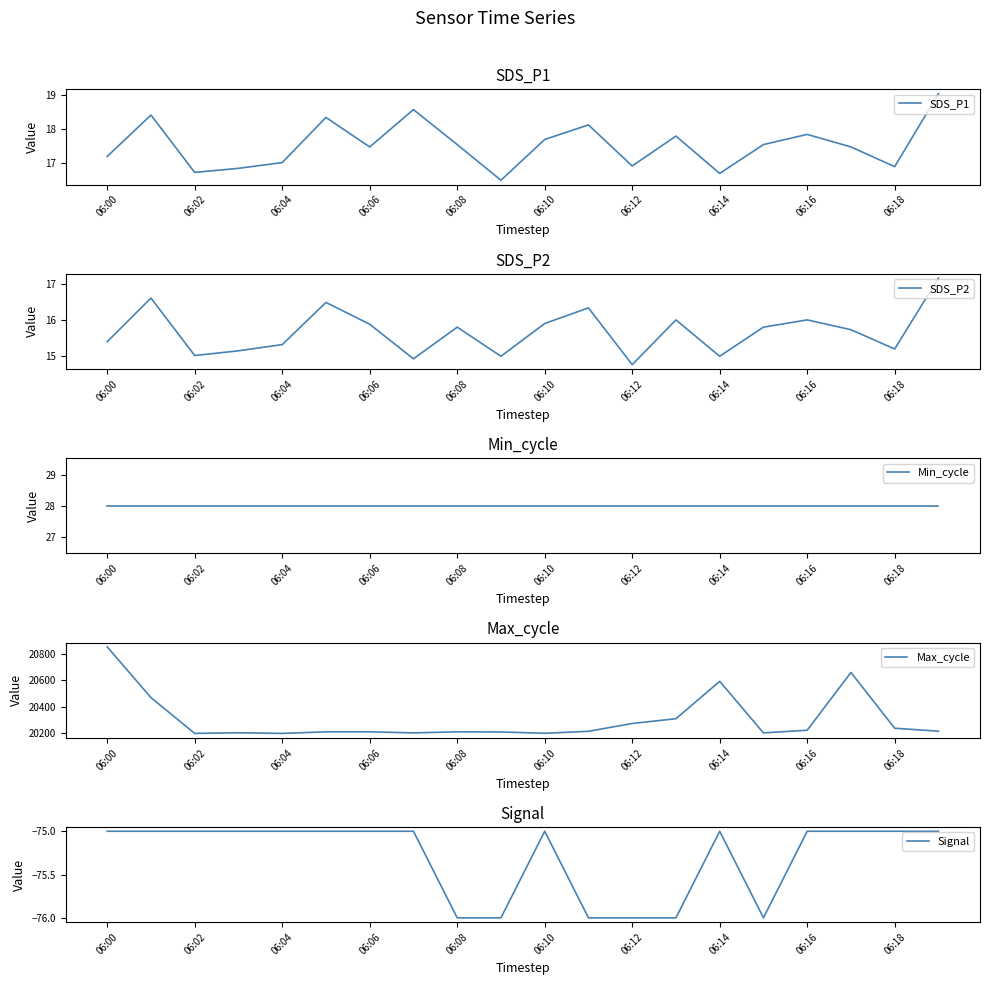

How many lines are shown in the chart?

5